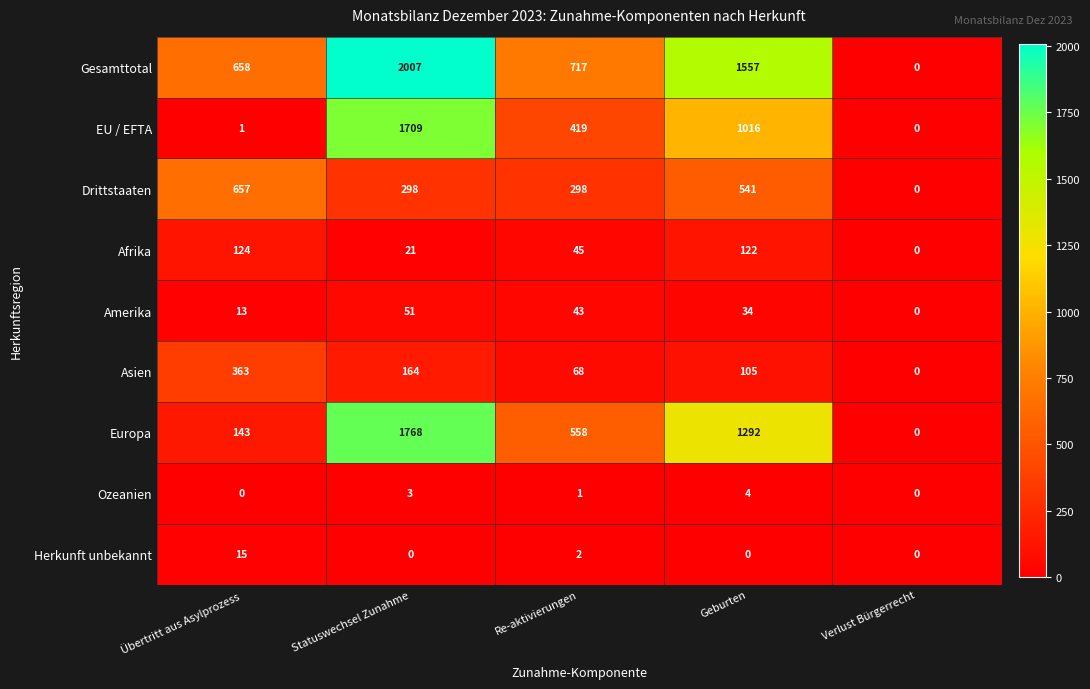

List the labels in order of EU / EFTA value, largest first.

Statuswechsel Zunahme, Geburten, Re-aktivierungen, Übertritt aus Asylprozess, Verlust Bürgerrecht